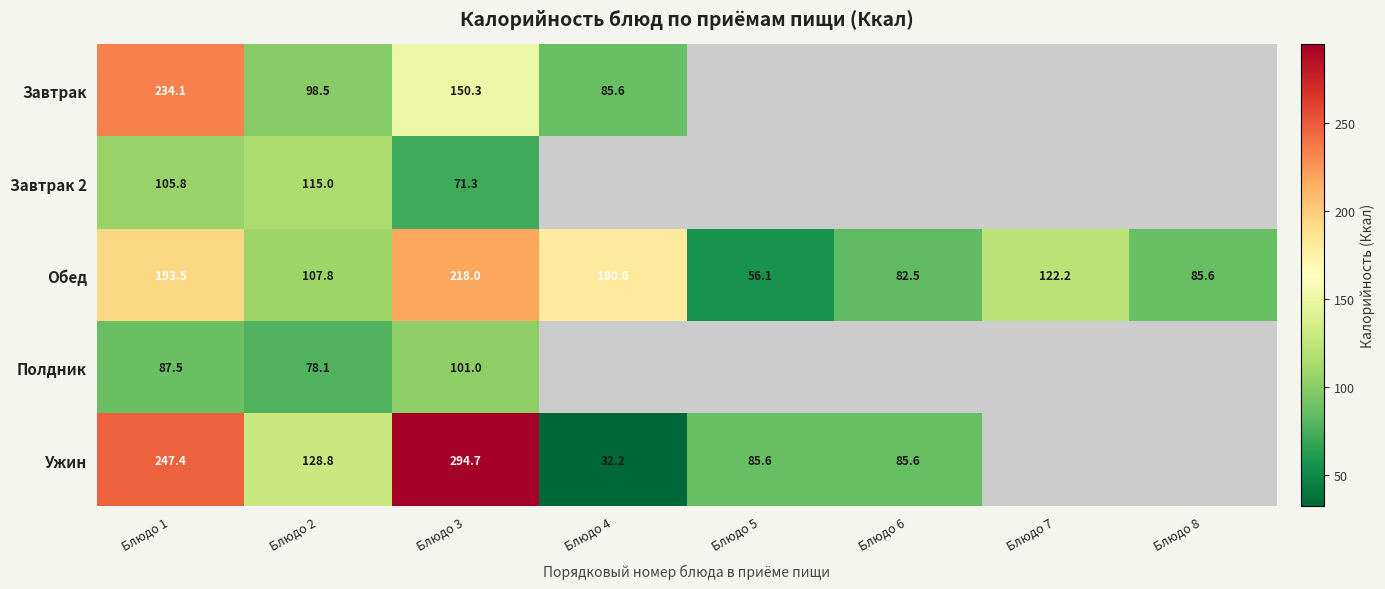

Rank the series at Блюдо 3 from highest to lowest value.

Ужин, Обед, Завтрак, Полдник, Завтрак 2